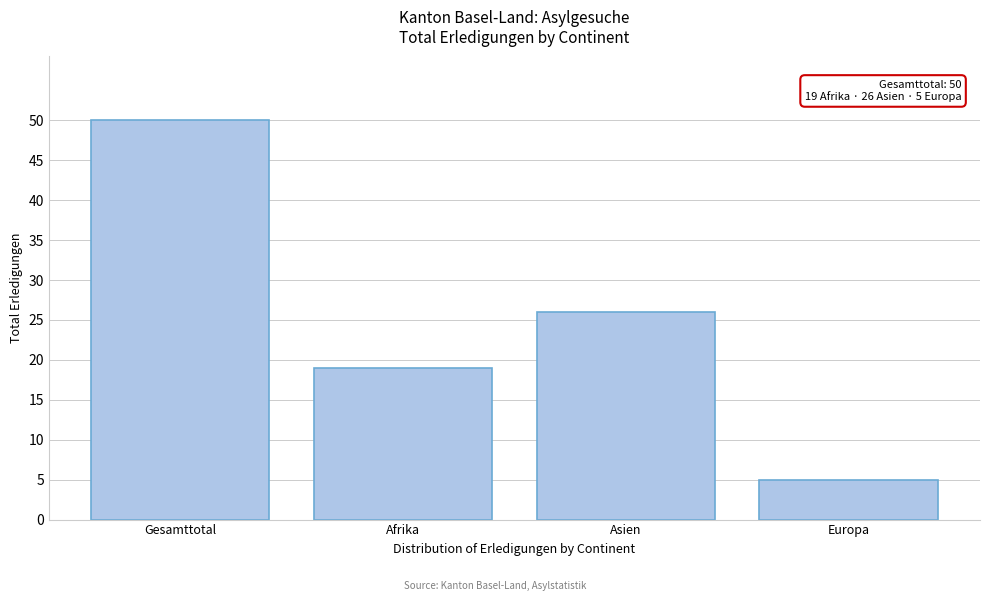

Reading right to left, list all the values displayed in this chart.

Europa=5	Asien=26	Afrika=19	Gesamttotal=50